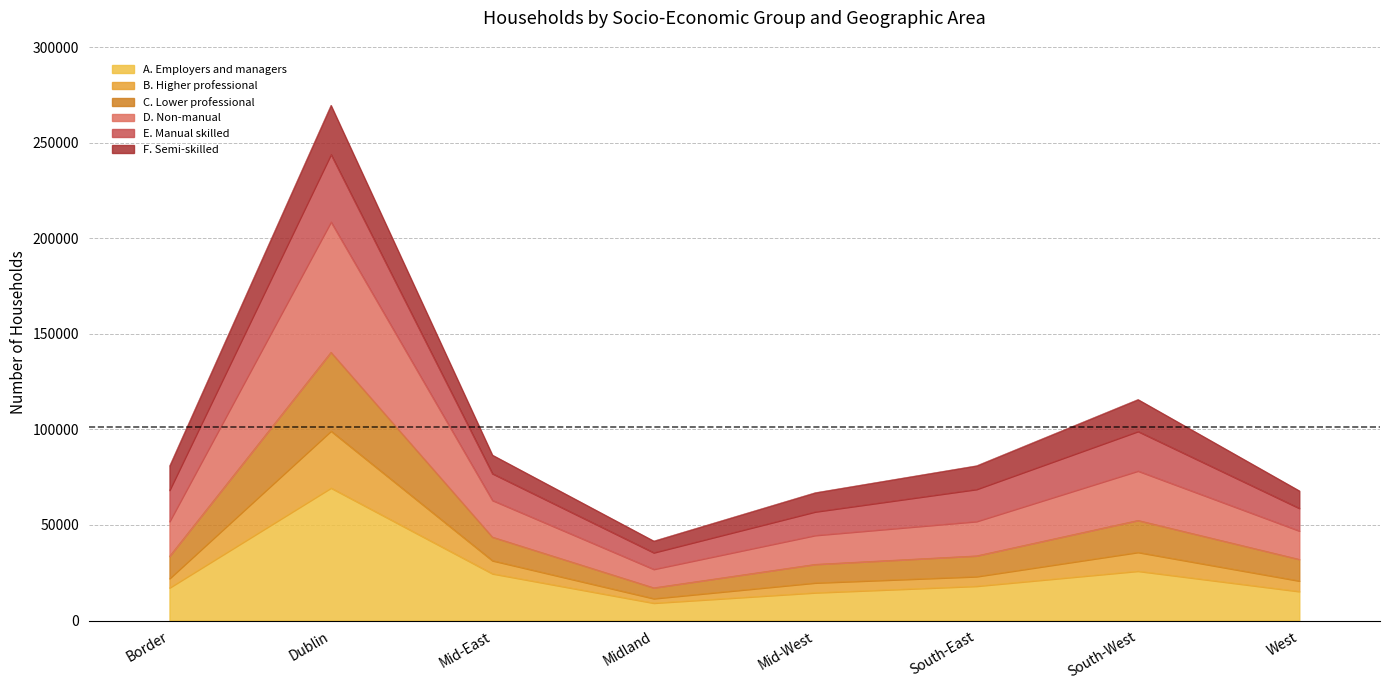

Which category has the highest value in the A. Employers and managers series?

Dublin